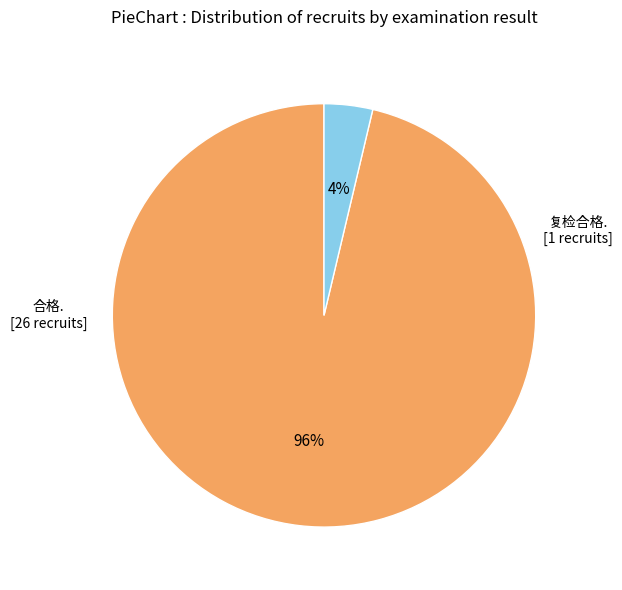

How many segments does this pie chart have?

2